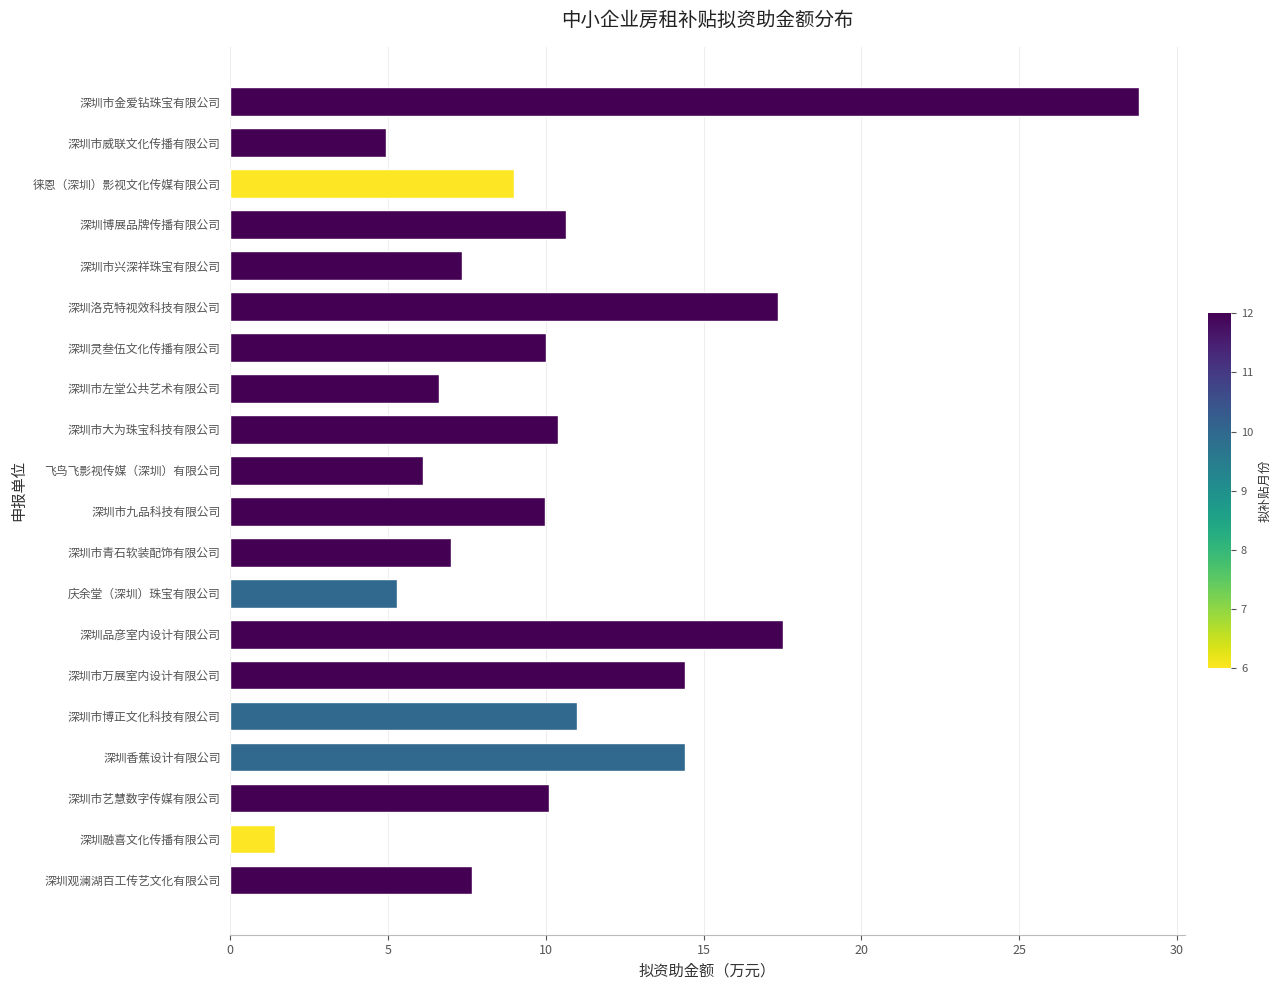

What is the difference between the maximum and minimum values?

27.4